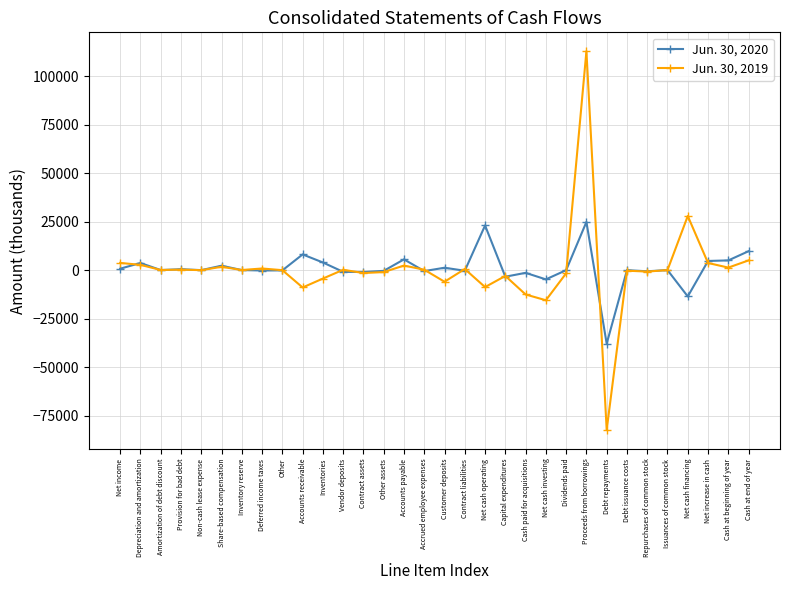

True or false: Jun. 30, 2019 has more than 0 interior local peaks.

True